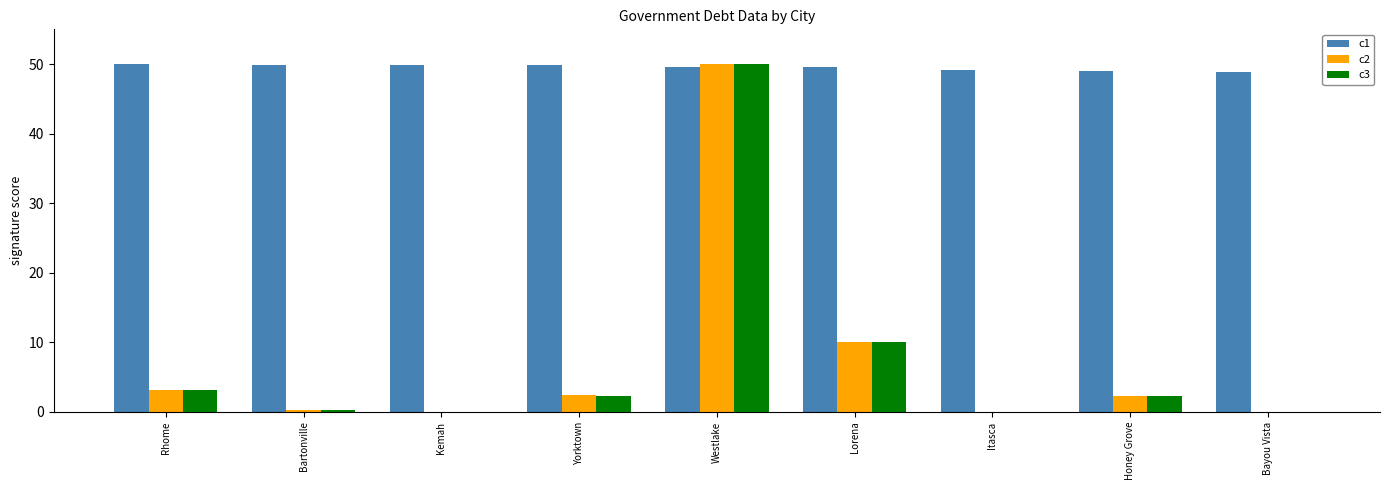

True or false: c3 has a value of 18.2 at Westlake.

False